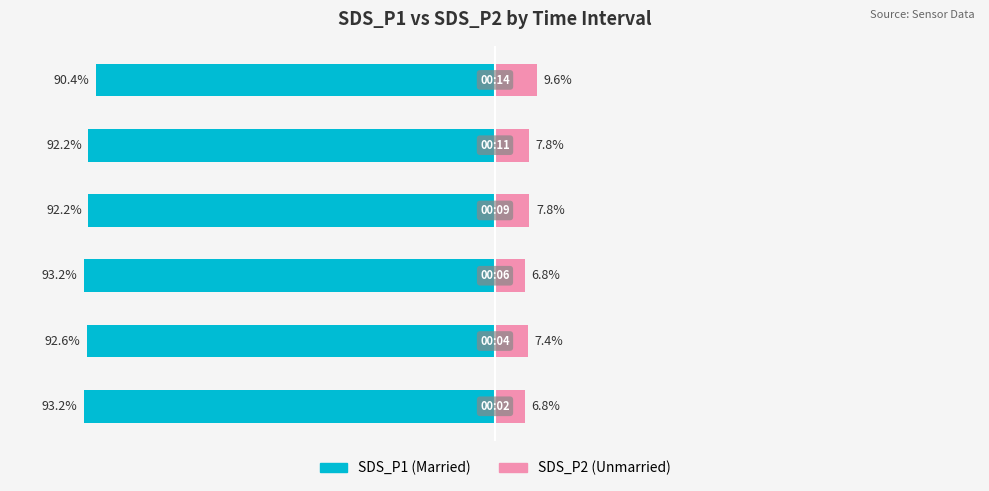

Is it true that Married equals -44.2 at −25?

False